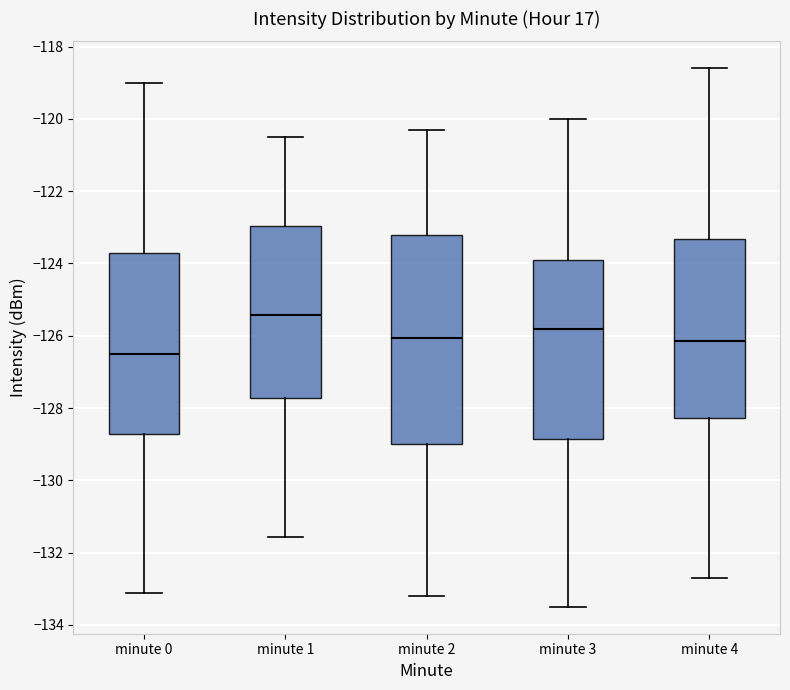

Reading left to right, read every box against the y-axis: the position of its median line, the range the box covers, and the ends of its whiskers. The values are not printed on the chart, so give them approximately, as read against the axis.

minute 0: median -126.4, box -128.8 to -123.8, whiskers -133.2 to -119.0
minute 1: median -125.4, box -127.8 to -123.0, whiskers -131.6 to -120.4
minute 2: median -126.0, box -129.0 to -123.2, whiskers -133.2 to -120.2
minute 3: median -125.8, box -128.8 to -123.8, whiskers -133.4 to -120.0
minute 4: median -126.2, box -128.2 to -123.4, whiskers -132.6 to -118.6